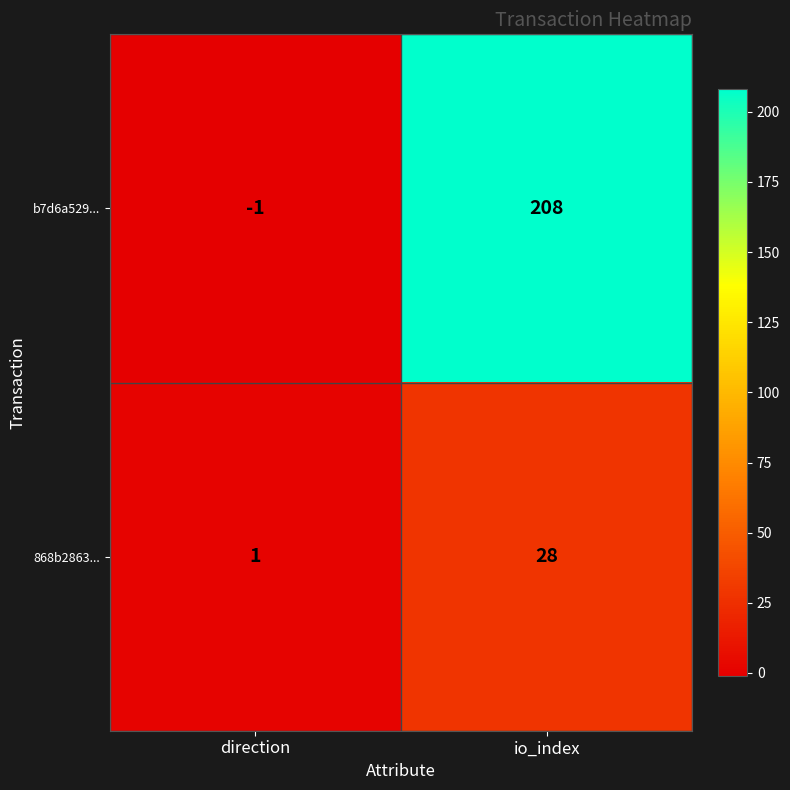

At which category does the chart reach its minimum across all series?

direction